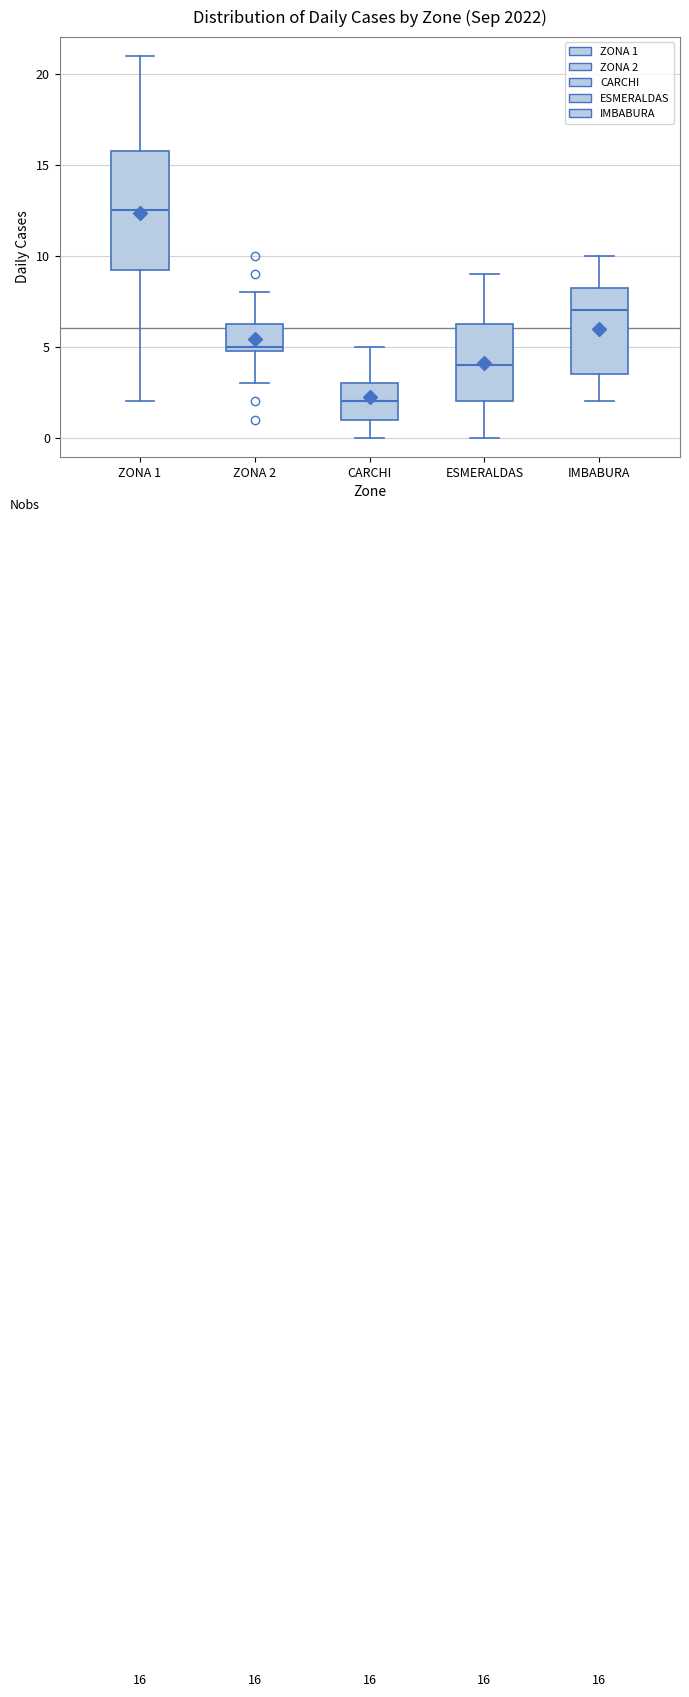

Comparing the boxes themselves (not the whiskers), which one is the tallest?

ZONA 1